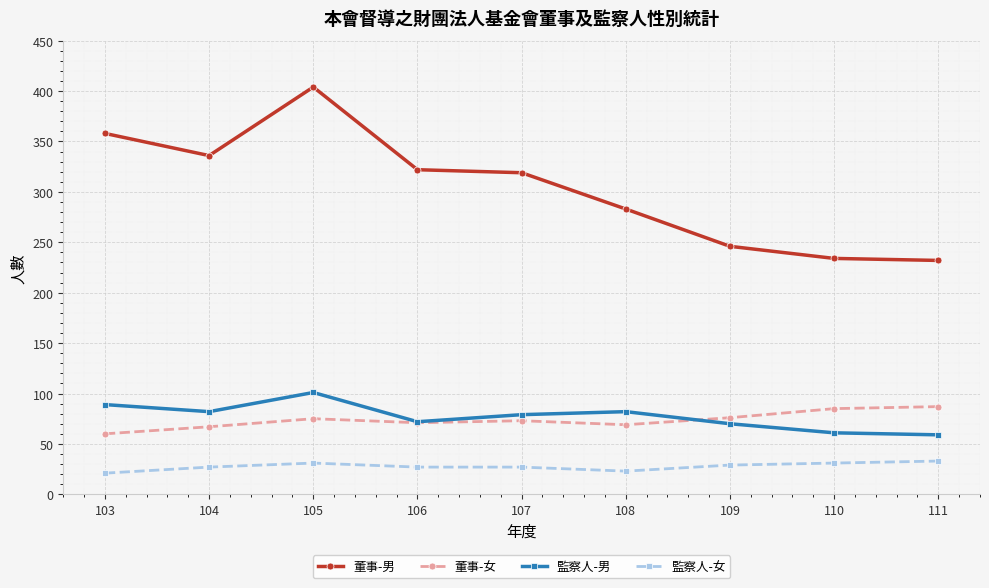

The value of 董事-男 at 108 is 283. True or false?

True